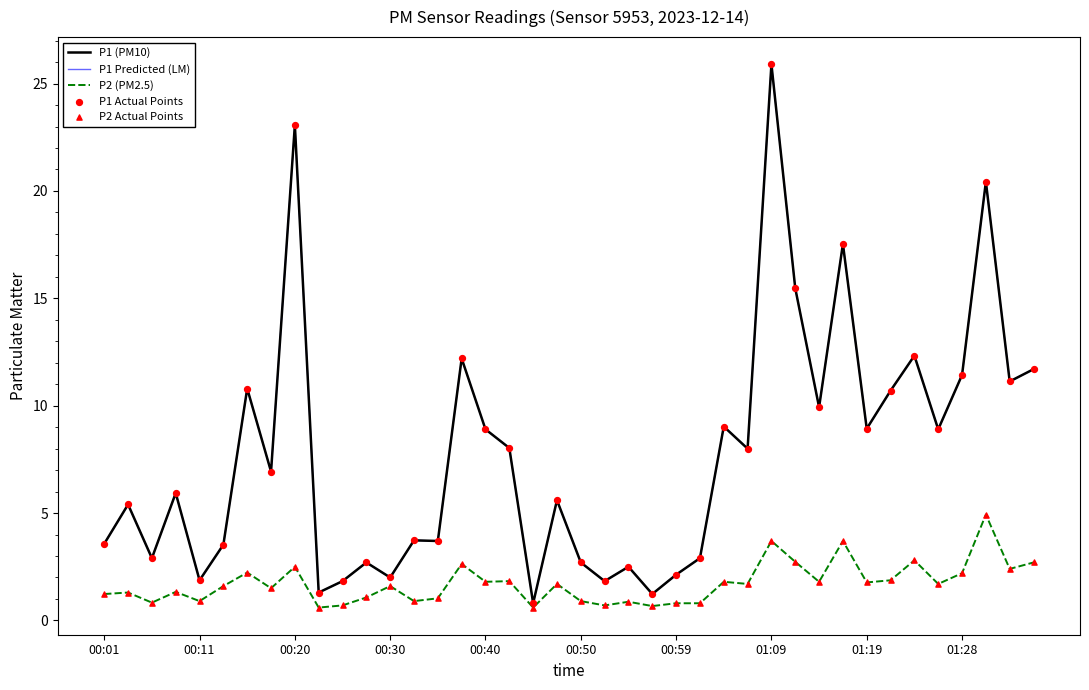

At how many categories does at least one series exceed 22?

2